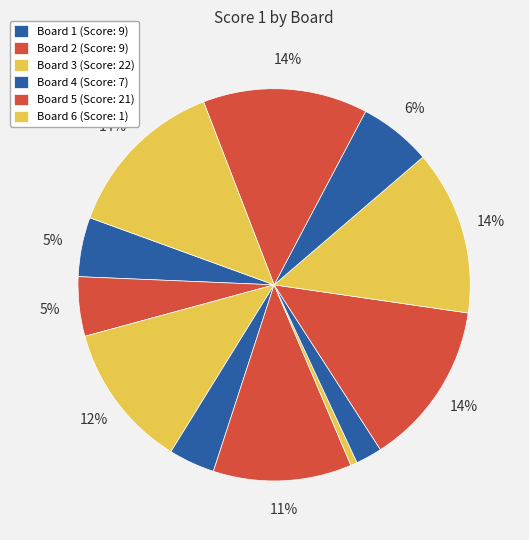

How many slices are in this pie chart?

12